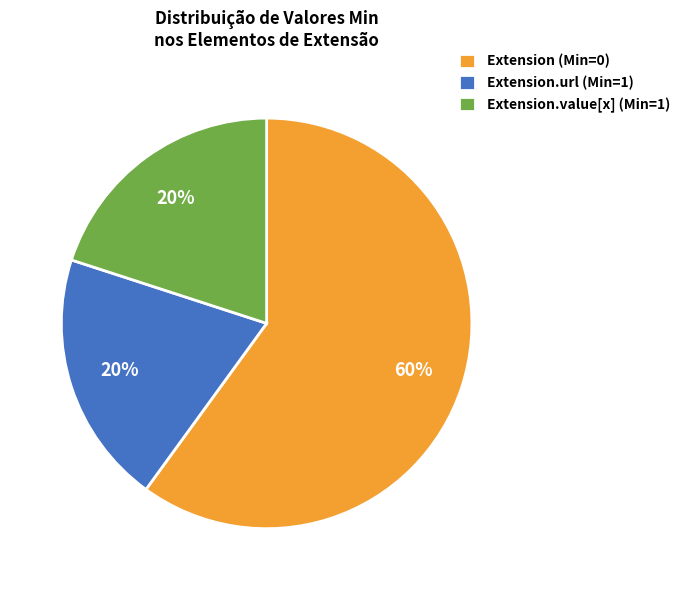

Do Extension.url (Min=1) and Extension.value[x] (Min=1) together represent more than half of the pie?

No